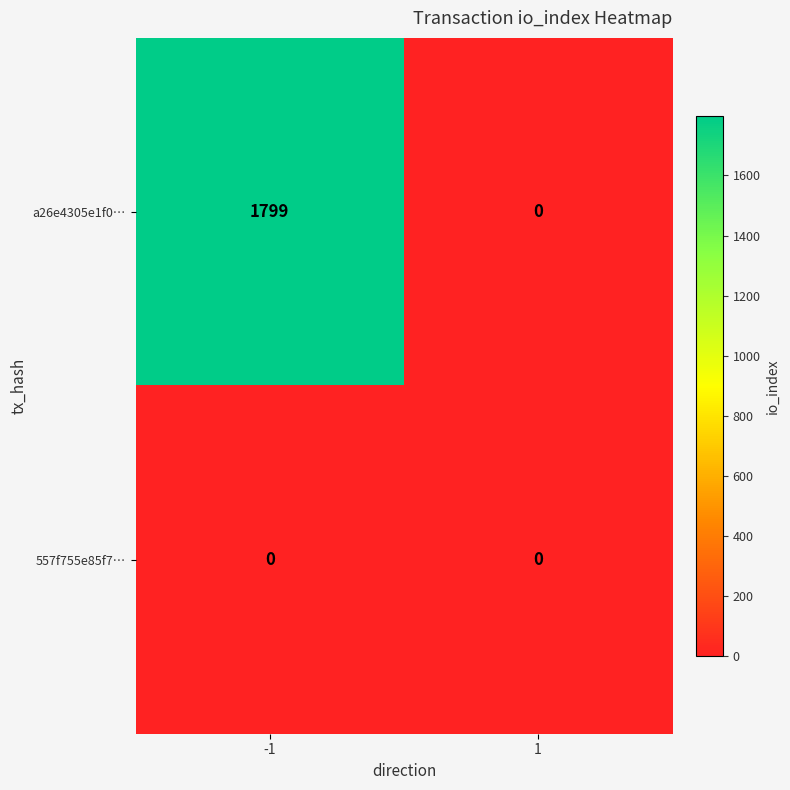

Reading left to right, extract all data points from this chart.

a26e4305e1f0…: -1=1799	1=0
557f755e85f7…: -1=0	1=0